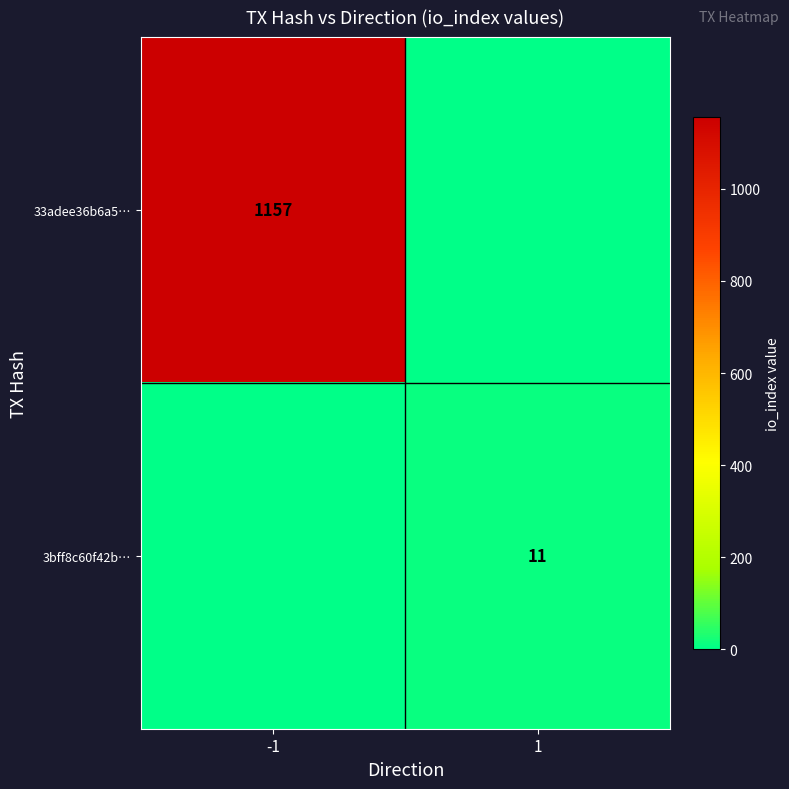

The value of 3bff8c60f42b… at 1 is 11. True or false?

True